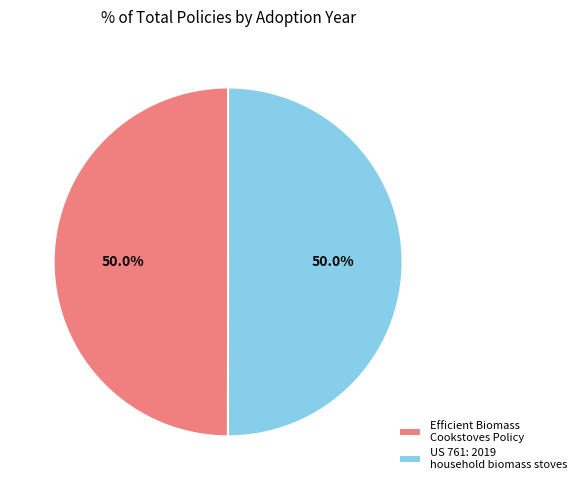

To the nearest percent, what is the average slice percentage?

50%